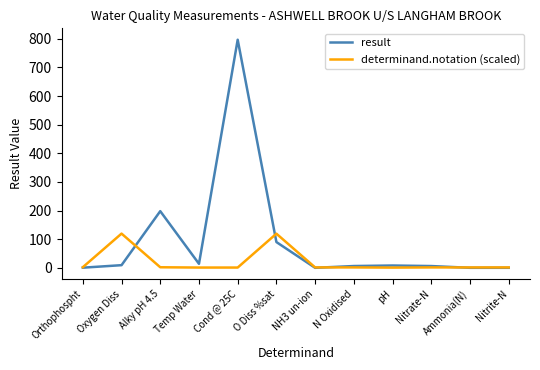

At how many categories does at least one series exceed 579?

1